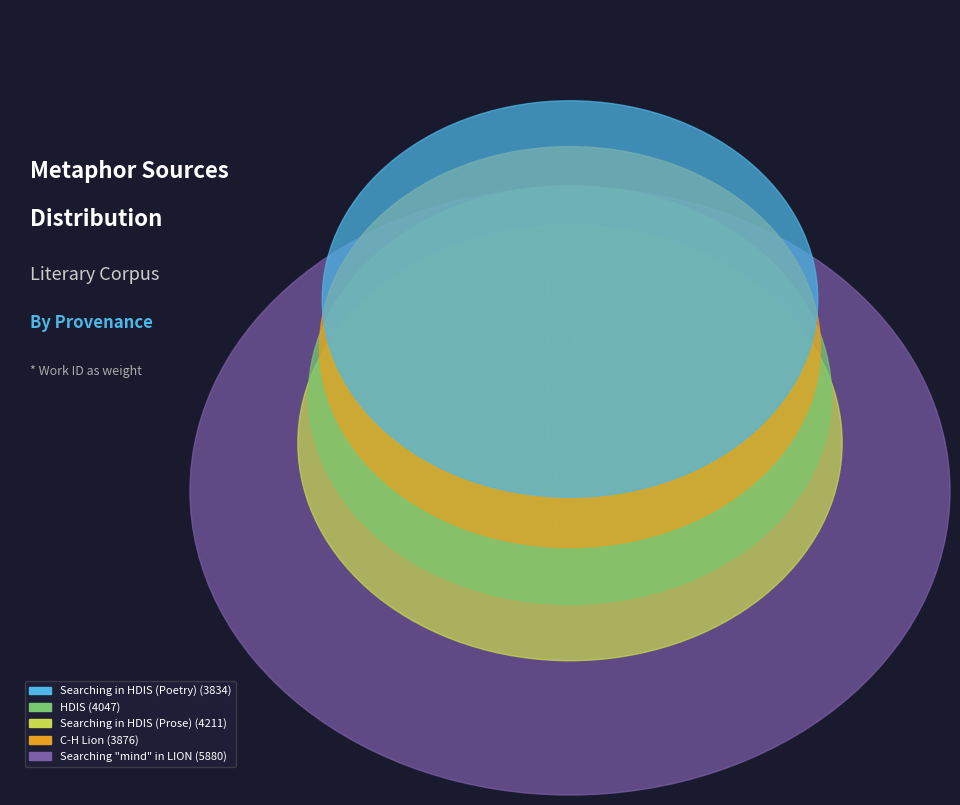

Does HDIS represent more than half of the total?

No